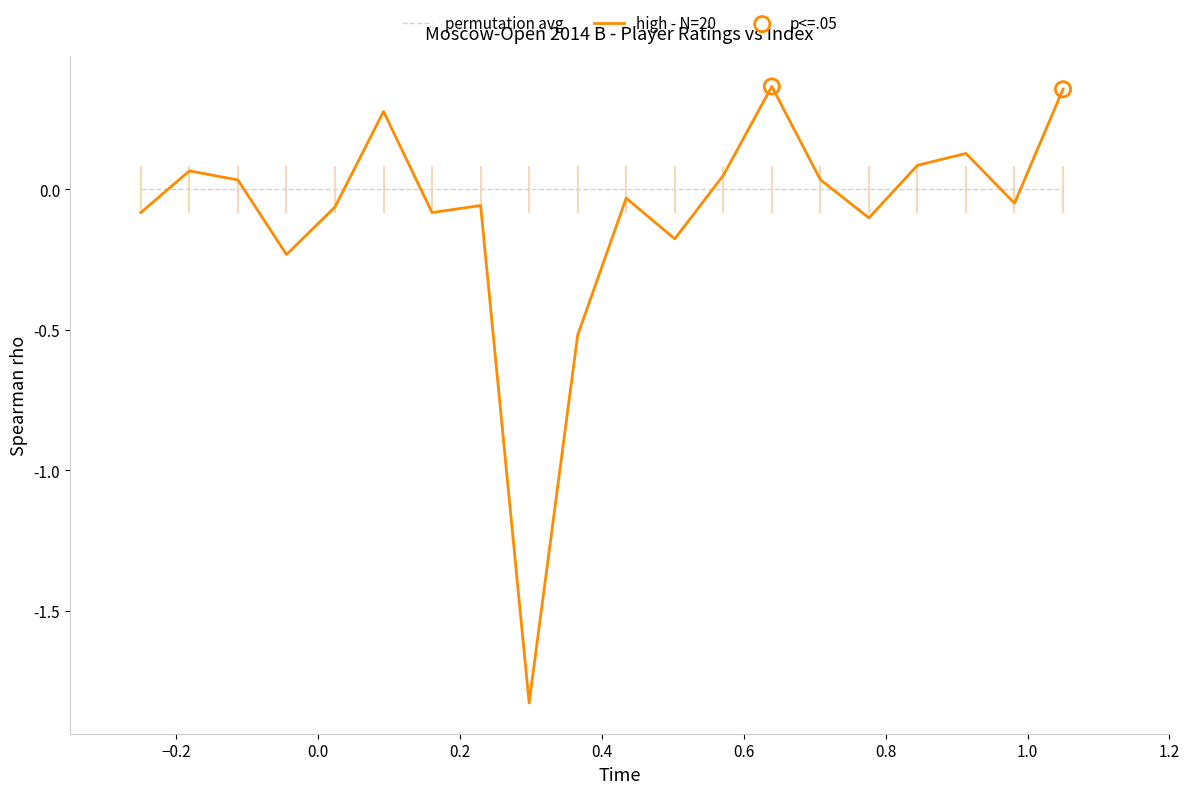

Which series has the largest range (max minus min)?

high - N=20